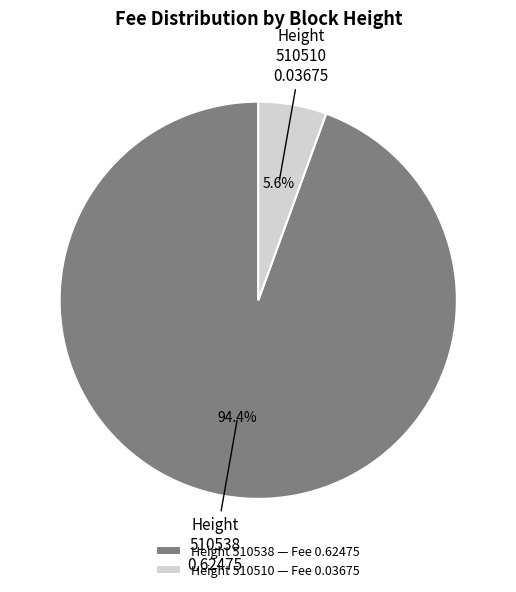

Which category has the biggest portion of the pie?

Height 510538 — Fee 0.62475